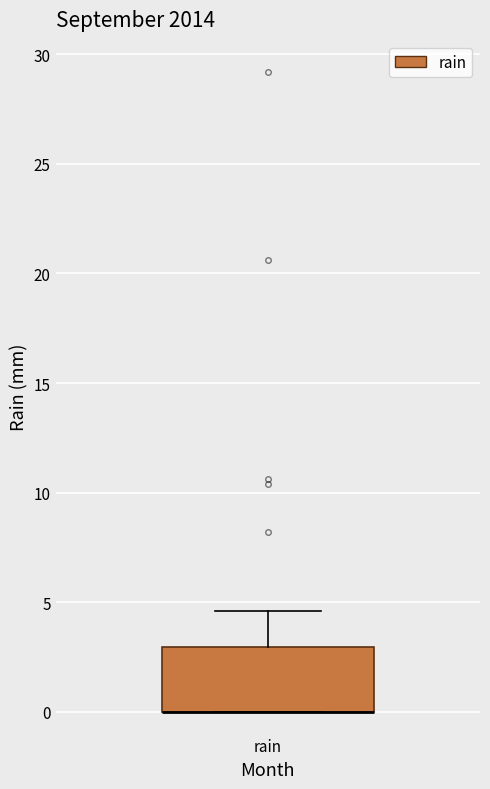

Transcribe this box plot: give where the median line is, the range the box spans, and where the two whiskers end, as read against the y-axis. The values are not printed on the chart, so give them approximately, as read against the axis.

median 0.0 (drawn on the box's lower edge), box 0.0 to 3.0, whiskers 0.0 to 4.5